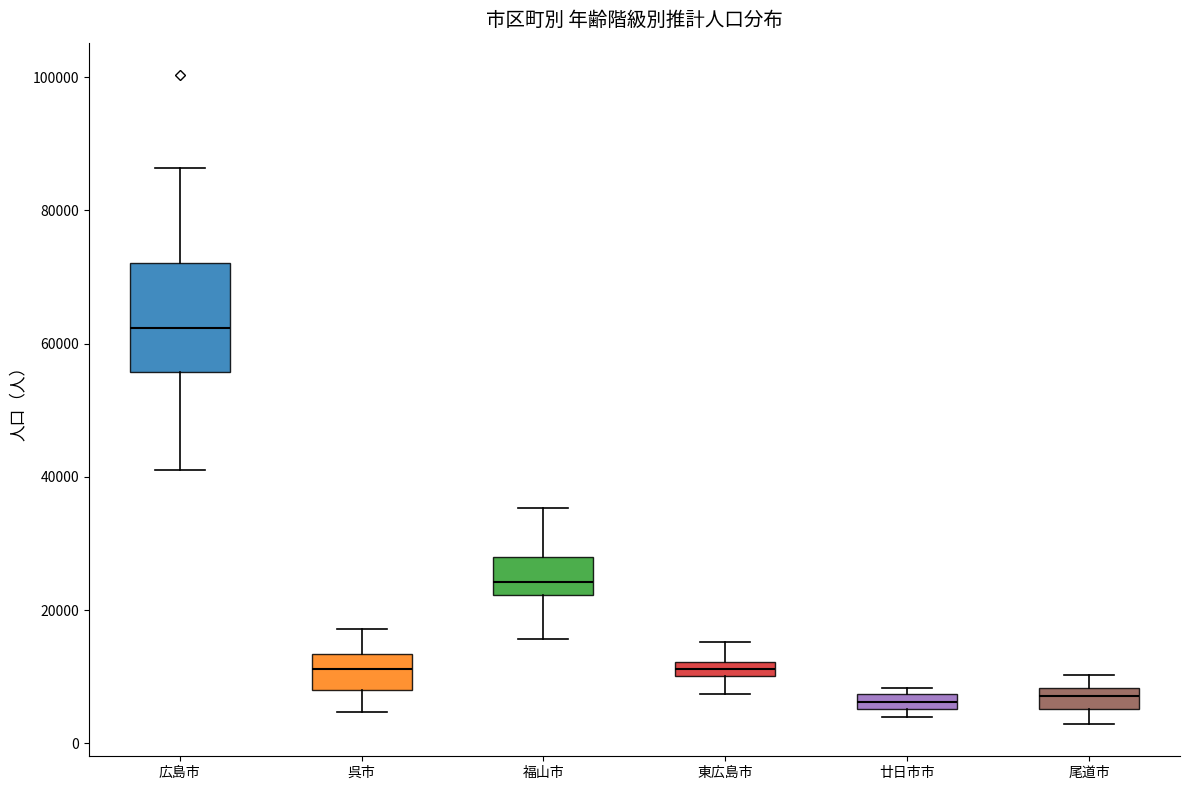

Which box is the tallest, from its lower edge to its upper edge?

広島市